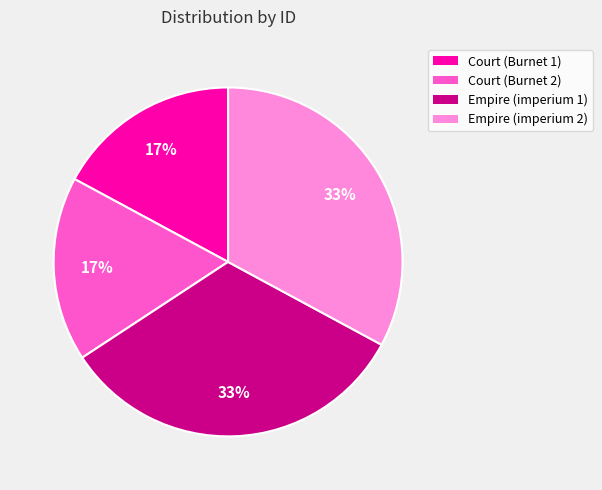

Count the number of slices in the pie.

4